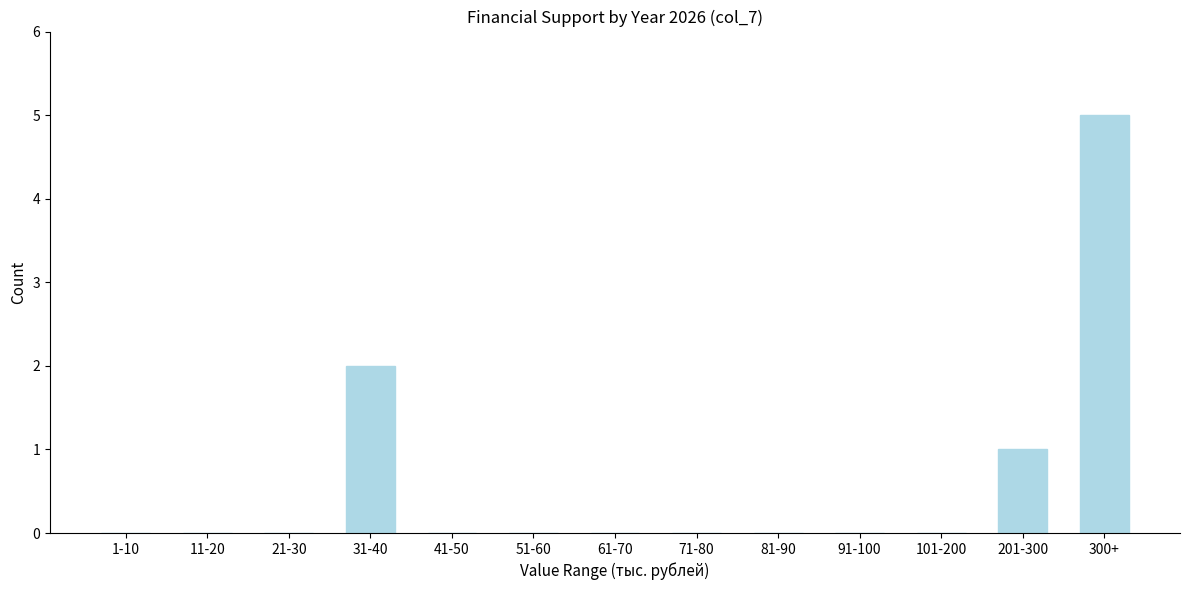

Reading left to right, list all the values displayed in this chart.

1-10=0	11-20=0	21-30=0	31-40=2	41-50=0	51-60=0	61-70=0	71-80=0	81-90=0	91-100=0	101-200=0	201-300=1	300+=5